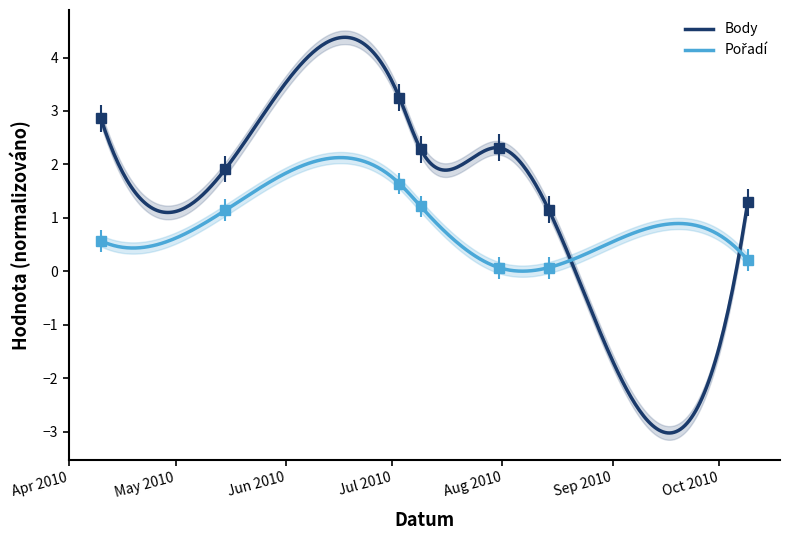

Reading right to left, extract all data points from this chart.

Body: 1.3	1.2	2.3	2.3	3.2	1.9	2.9
Pořadí: 0.2	0.1	0.1	1.2	1.6	1.1	0.6